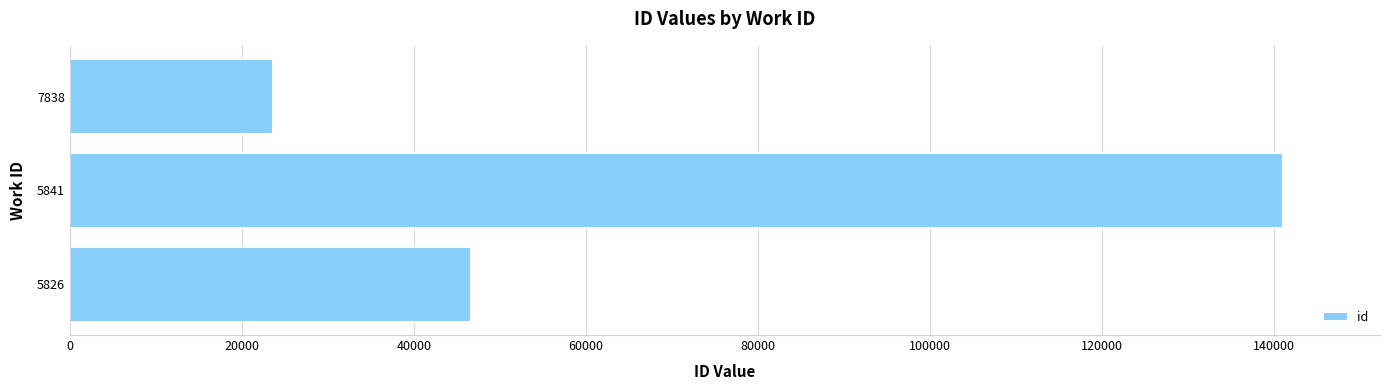

True or false: the data shows 191400 at 5841.

False